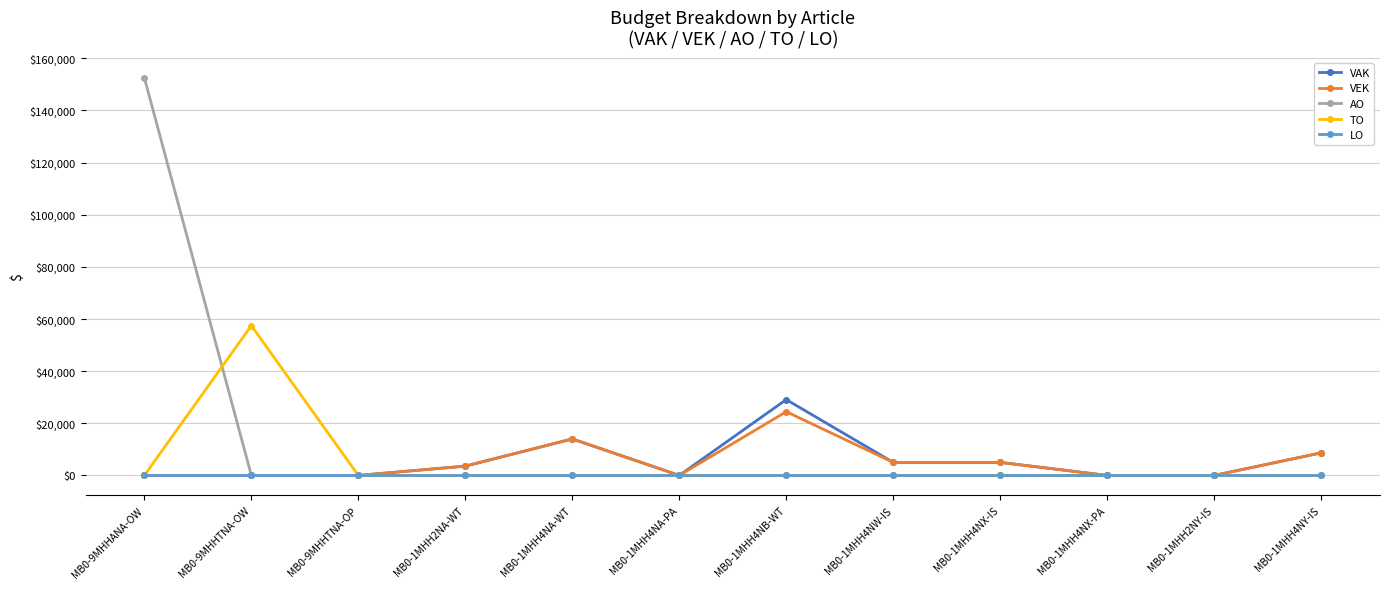

True or false: VEK has a value of 3564 at MB0-1MHH2NA-WT.

True